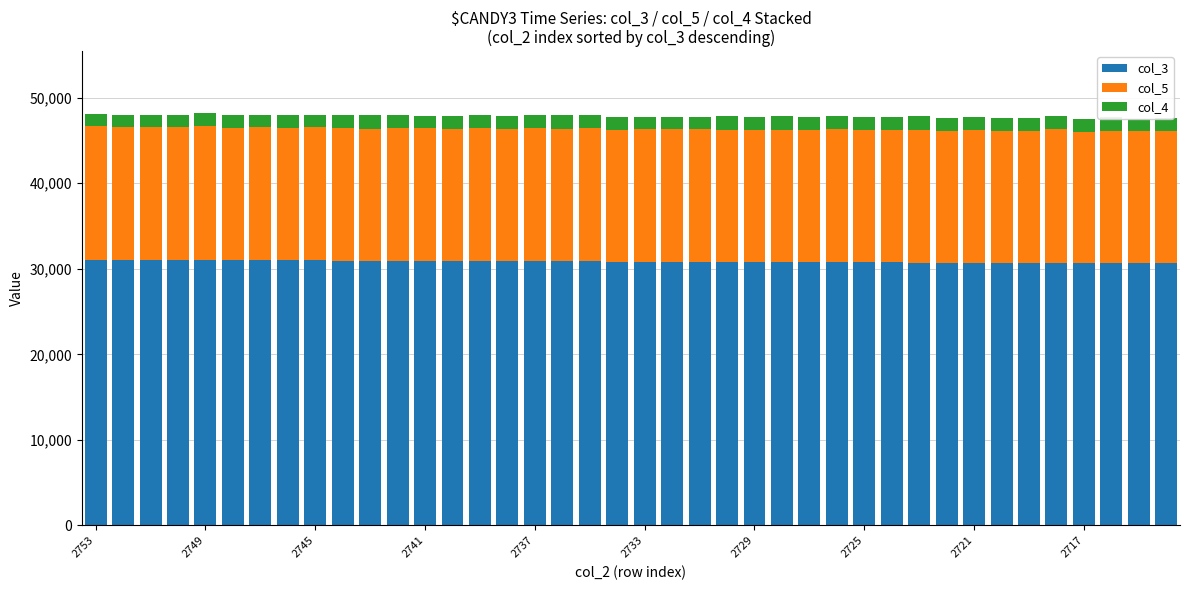

What are all the series names shown in the legend?

col_3, col_5, col_4